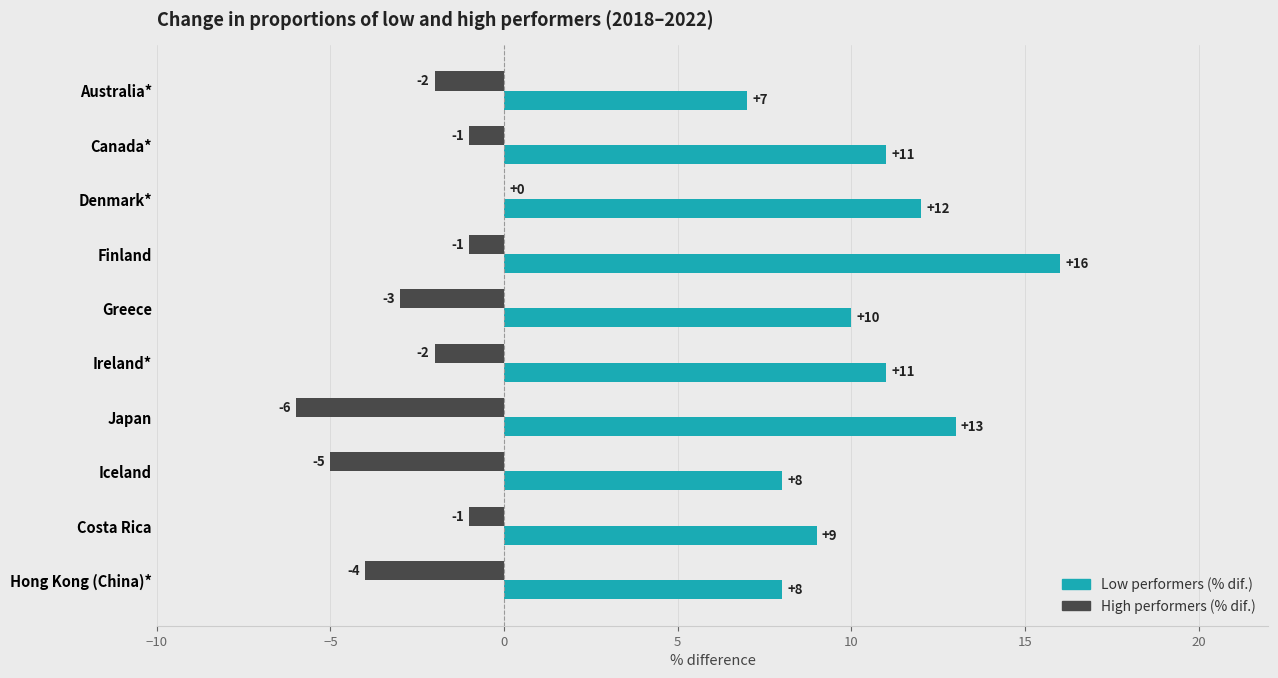

Is the value of High performers (% dif.) at Ireland* greater than the value of Low performers (% dif.) at Finland?

No